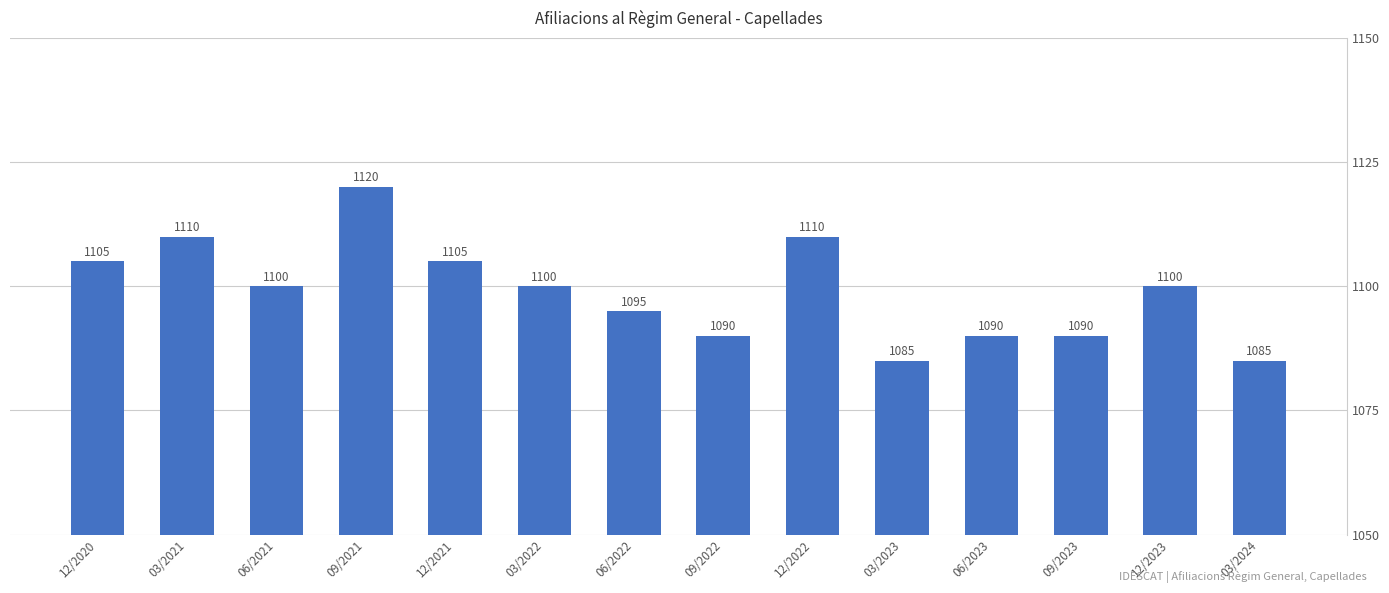

What is the greatest value displayed?

1120